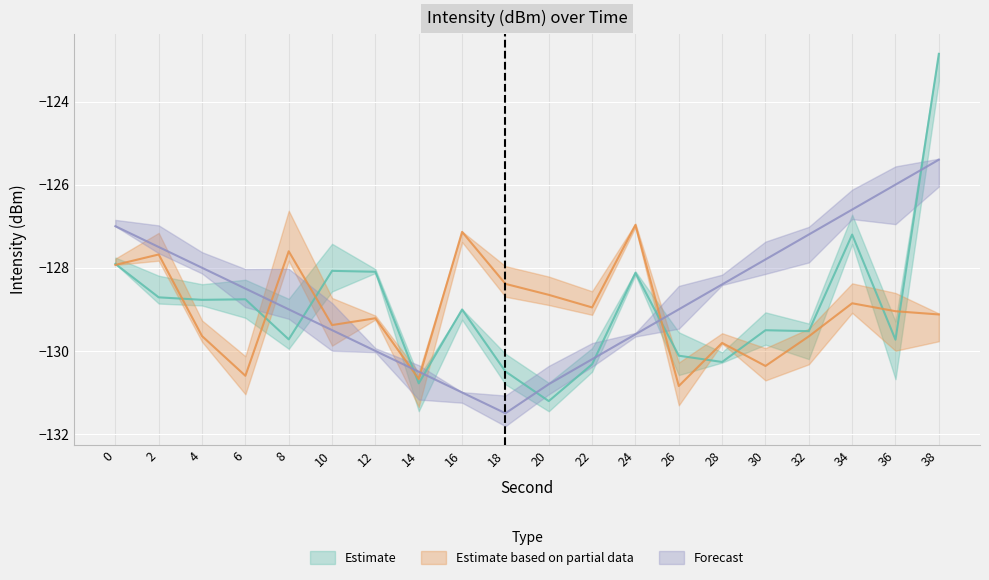

True or false: Forecast and Estimate cross at least once.

True